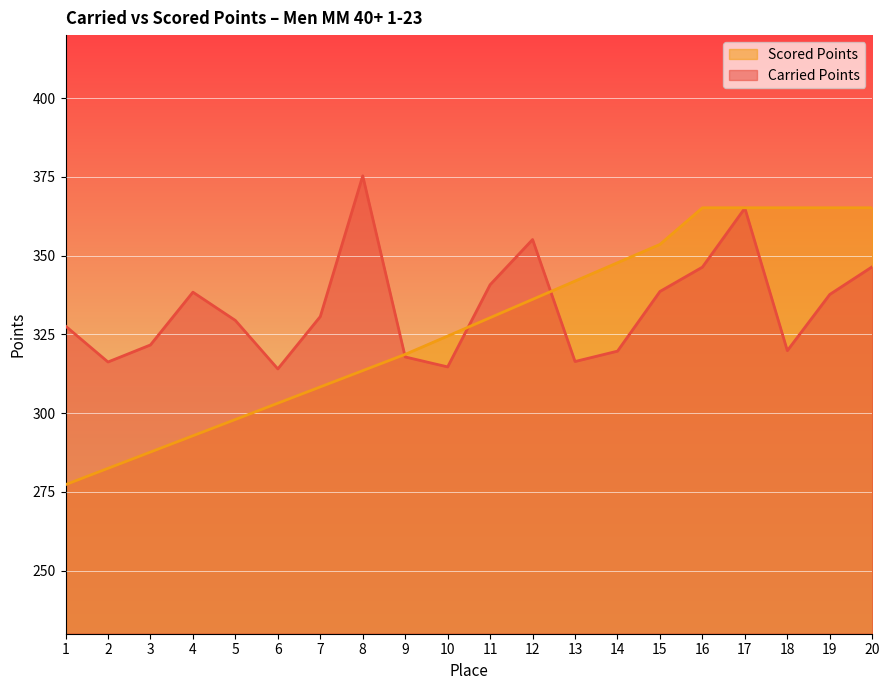

The Carried Points series shows 346.5 at 20. True or false?

True